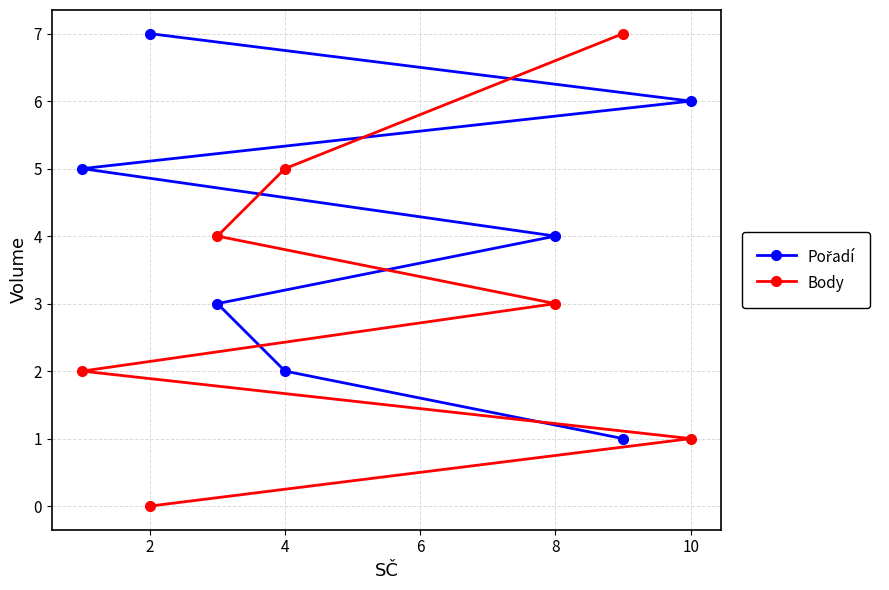

Is this an area chart (filled region under the line)?

No